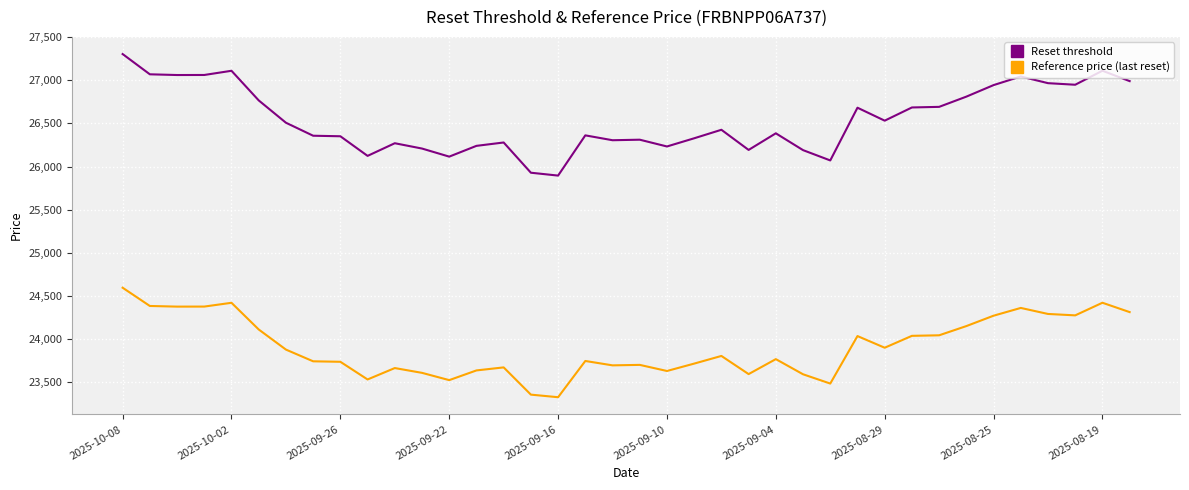

What is the sum of all Reset threshold values?

1008840.5